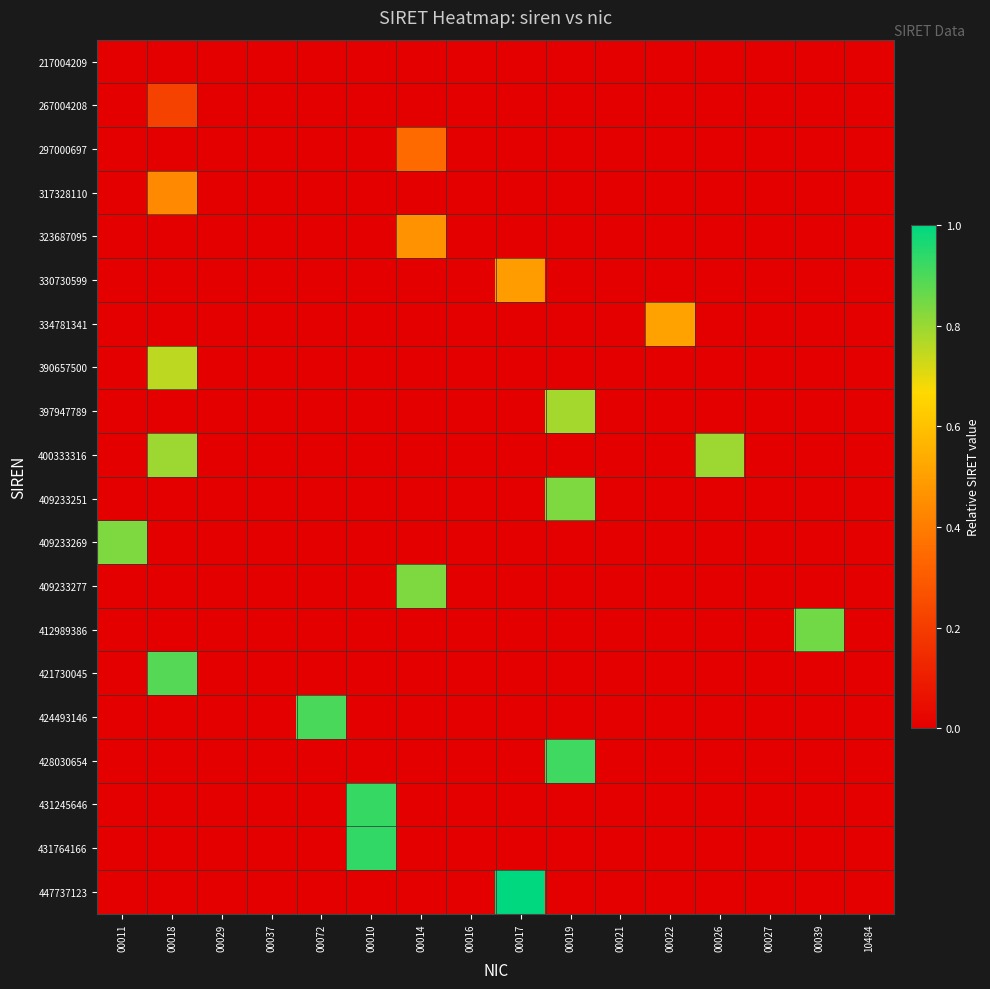

Between 00014 and 00037, which is larger?

00037